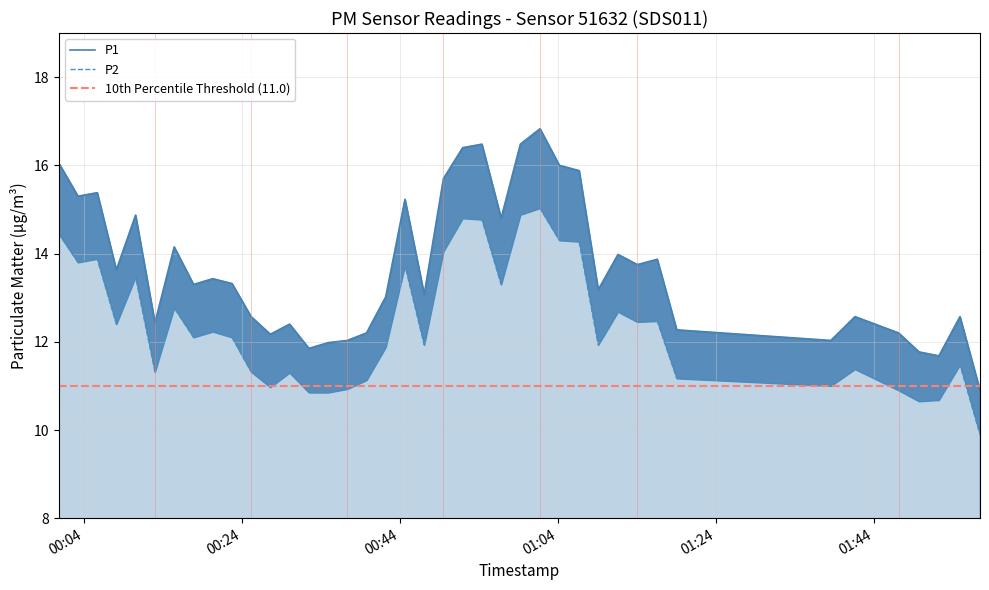

At which label does P2 first exceed 12?

2023-05-10T00:00:52